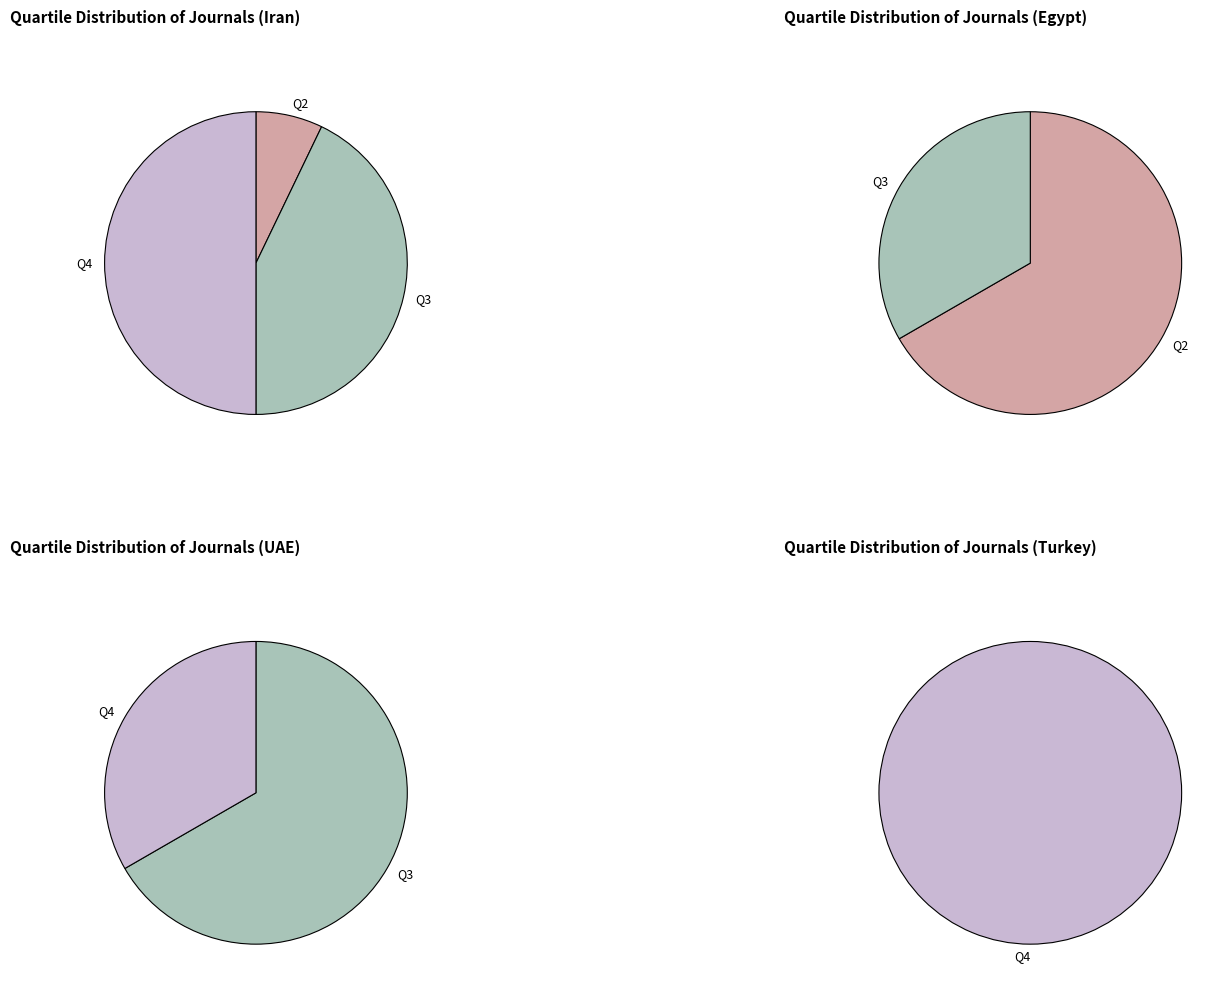

To the nearest percent, what portion does Q4 represent?

45%